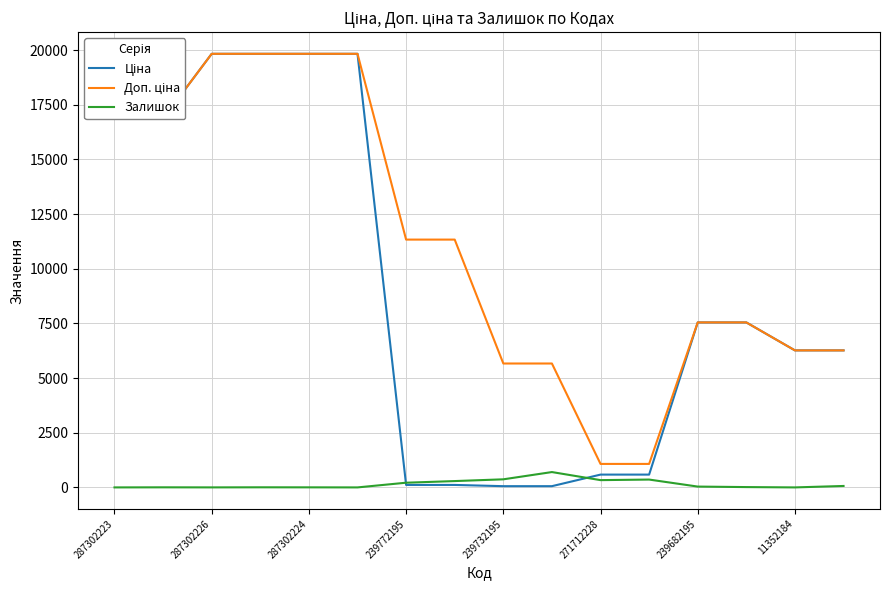

How many data points in Доп. ціна are less than 11334?

8